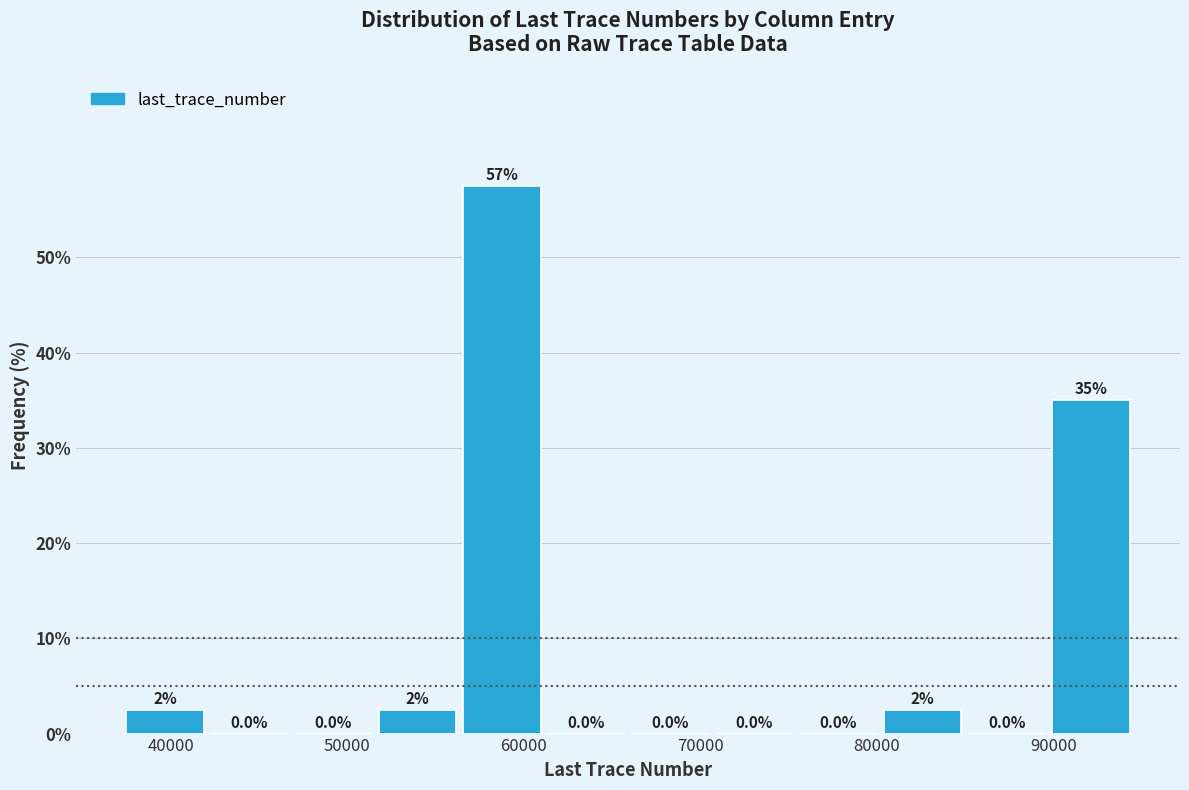

Over which range of the x-axis is the bar tallest?

56000 to 61000